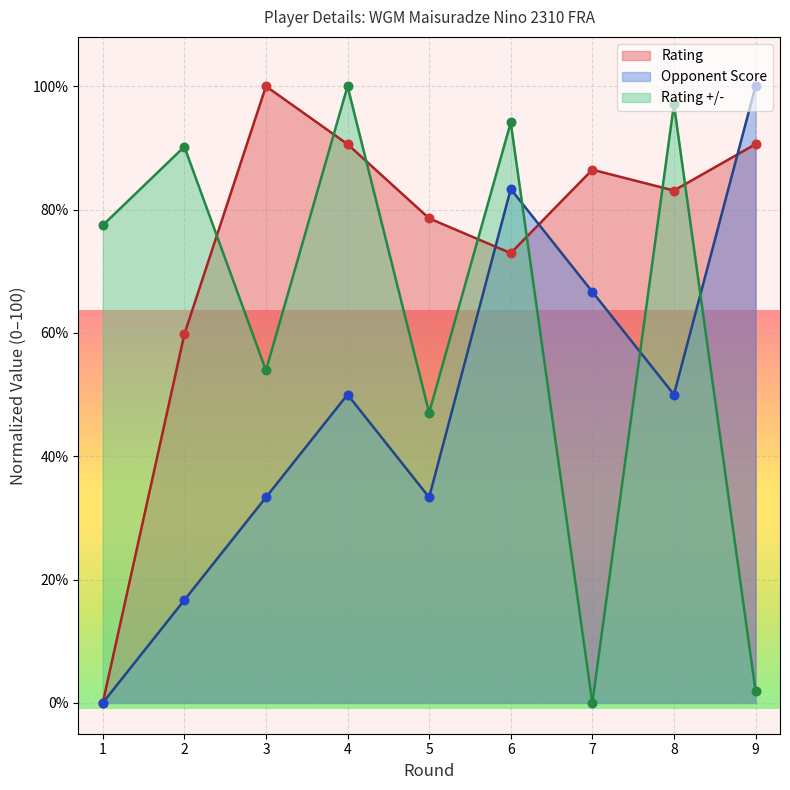

At how many categories does at least one series exceed 21?

9